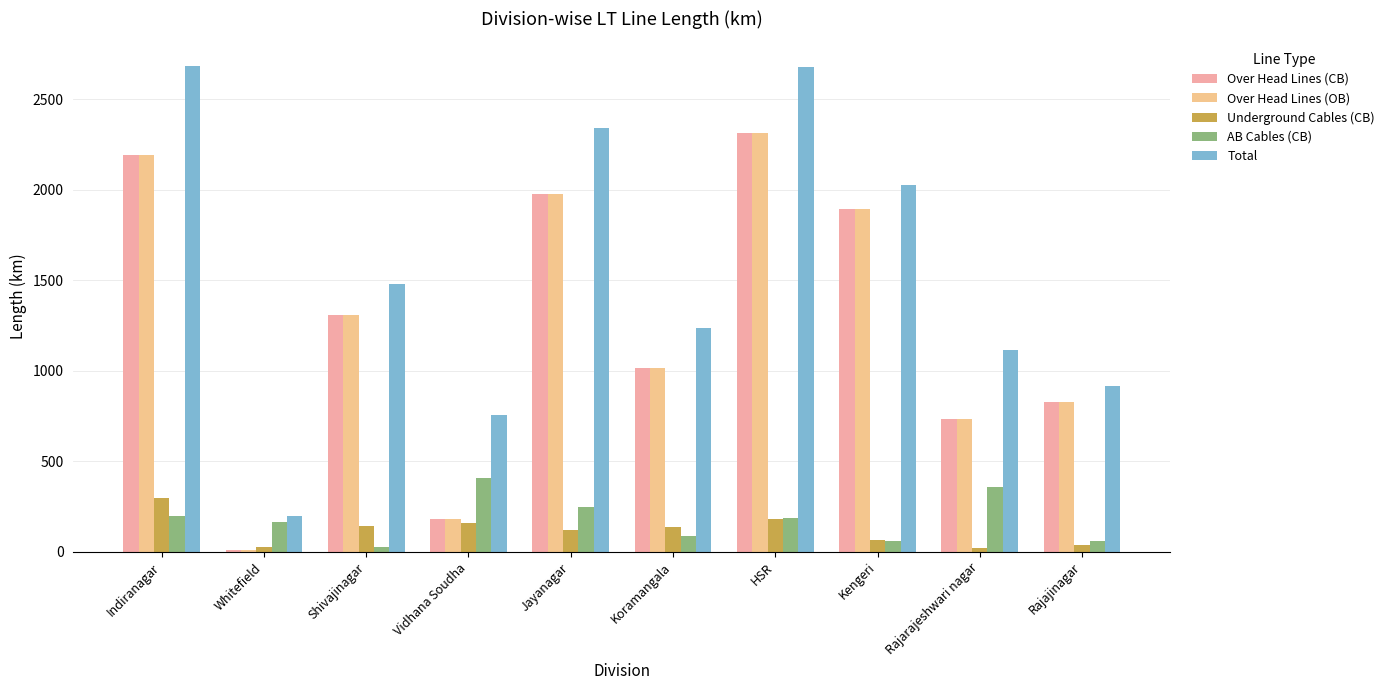

What is the label of the 10th bar from the left?

Rajajinagar